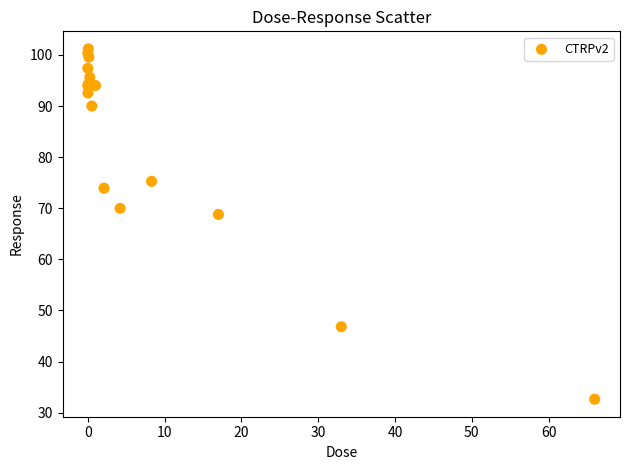

What Y value in the scatter plot is closest to 66?

68.8